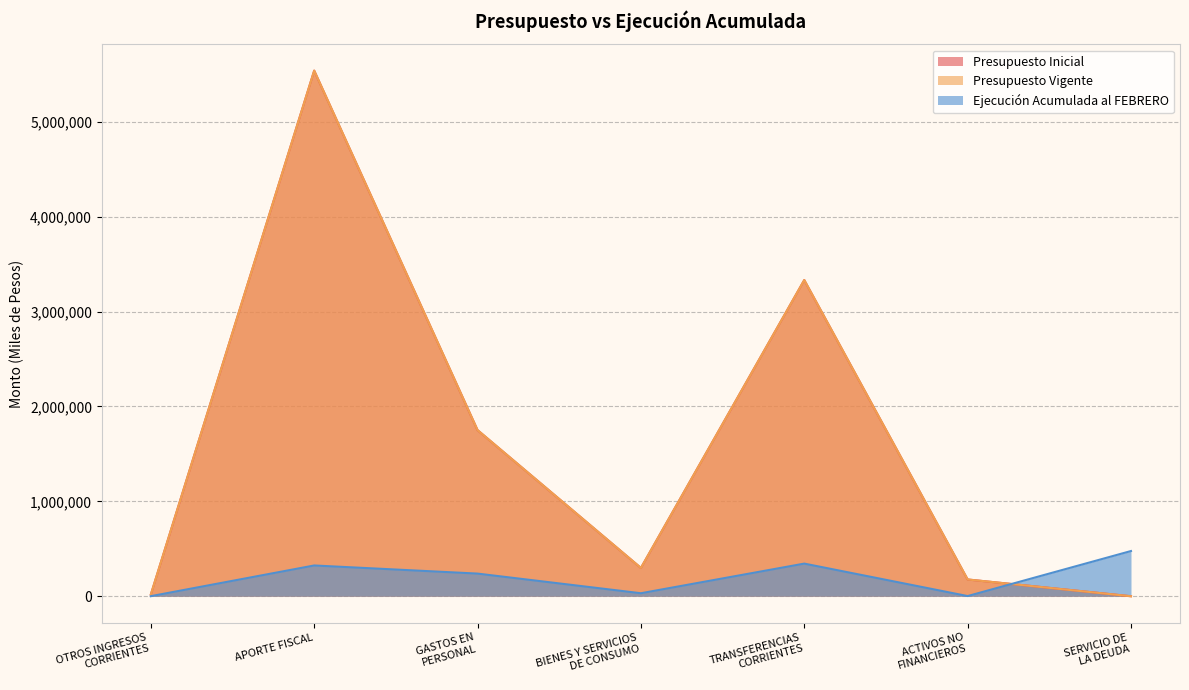

At how many categories does at least one series exceed 1539442?

3